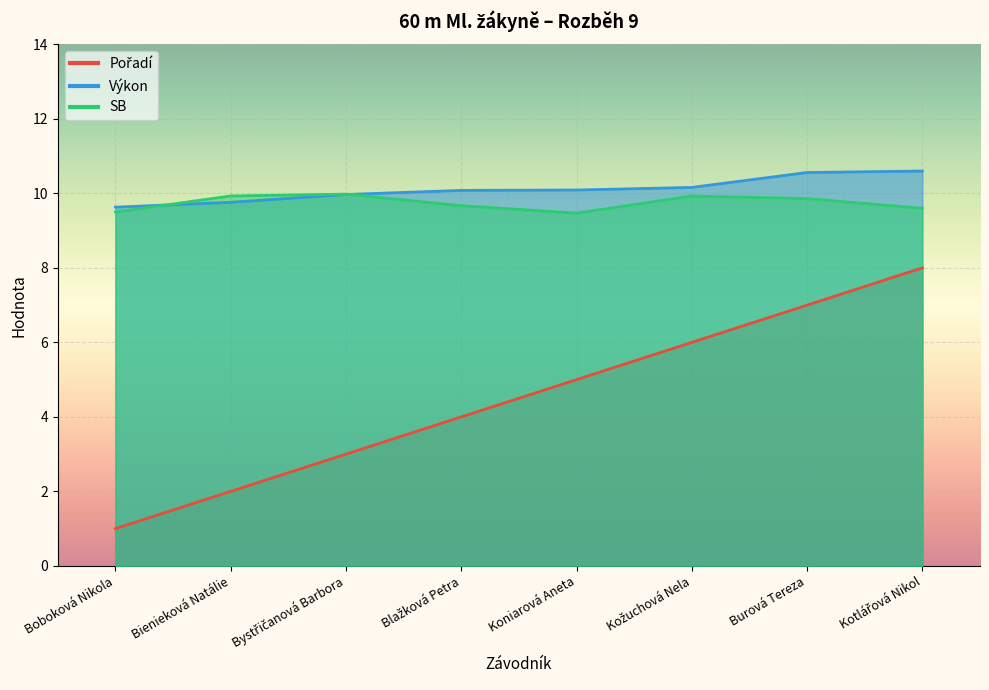

The Výkon series shows 17.1 at Koniarová Aneta. True or false?

False